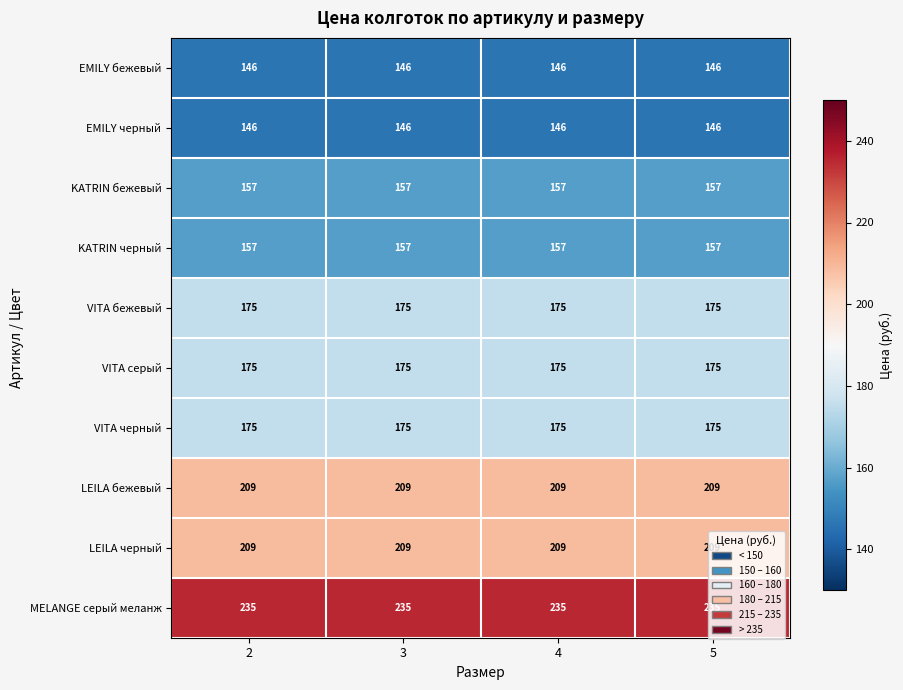

The value of LEILA бежевый at 5 is 209. True or false?

True